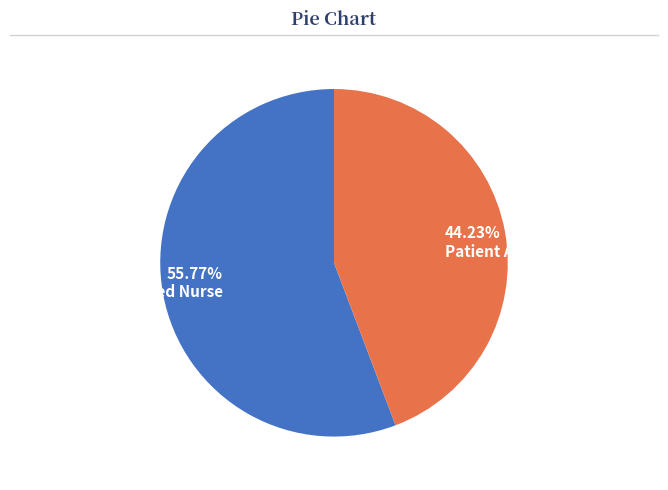

Is it true that Patient Access Rep is 30% of the pie?

False